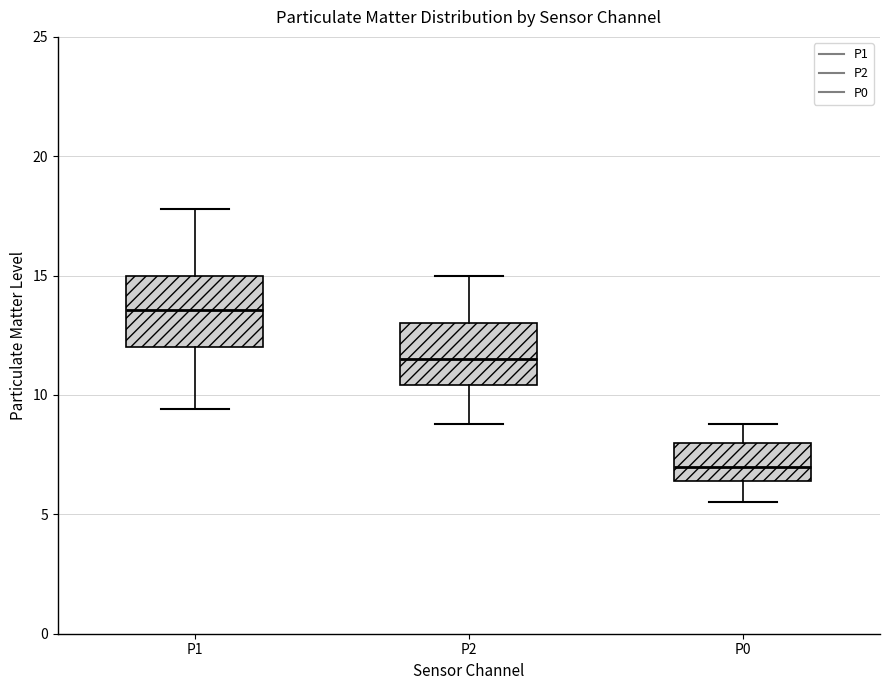

Which box has the lowest median line?

P0